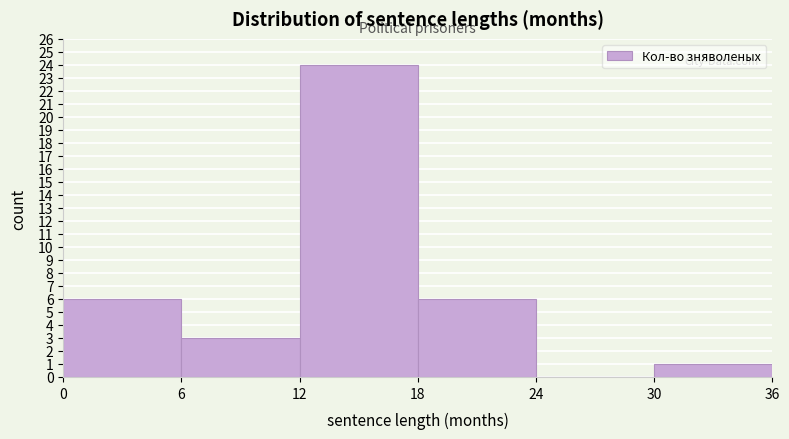

Reading left to right, list every bar in this chart as the range it spans on the x-axis followed by its height. The values are not printed on the chart, so give them approximately, as read against the axis.

0 to 6: 6
6 to 12: 3
12 to 18: 24
18 to 24: 6
24 to 30: 0
30 to 36: 1